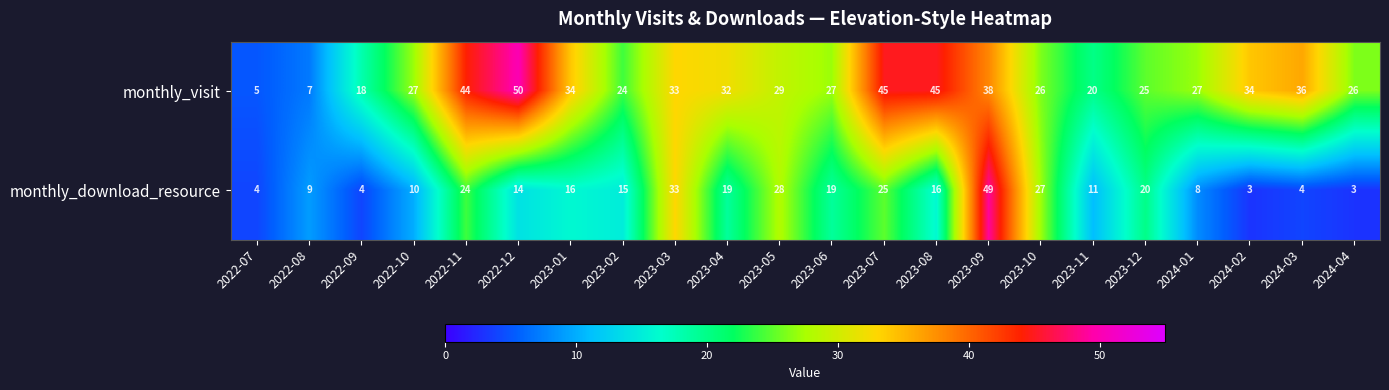

How many categories are shown in the chart?

22